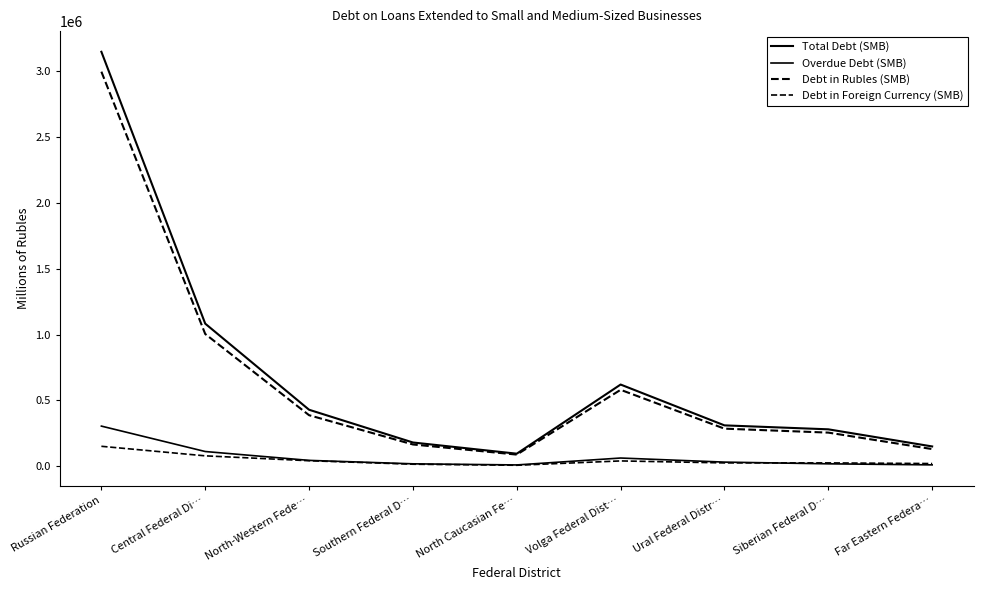

Does the chart have visible grid lines?

No